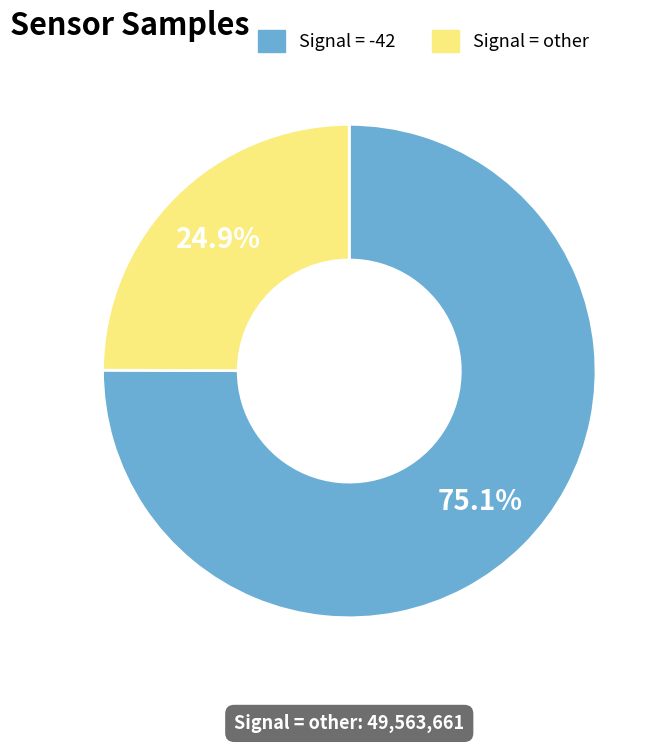

Is there a majority slice in this chart?

Yes